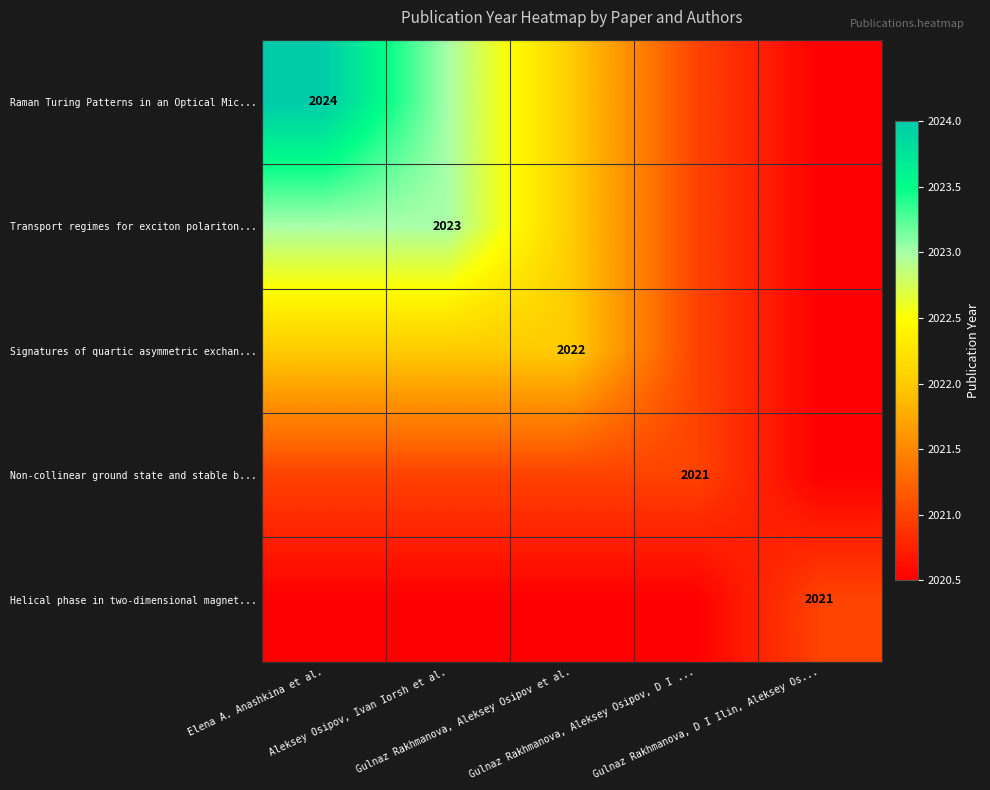

What is the difference between the maximum and minimum values in the Raman Turing Patterns in an Optical Mic... series?

3.5